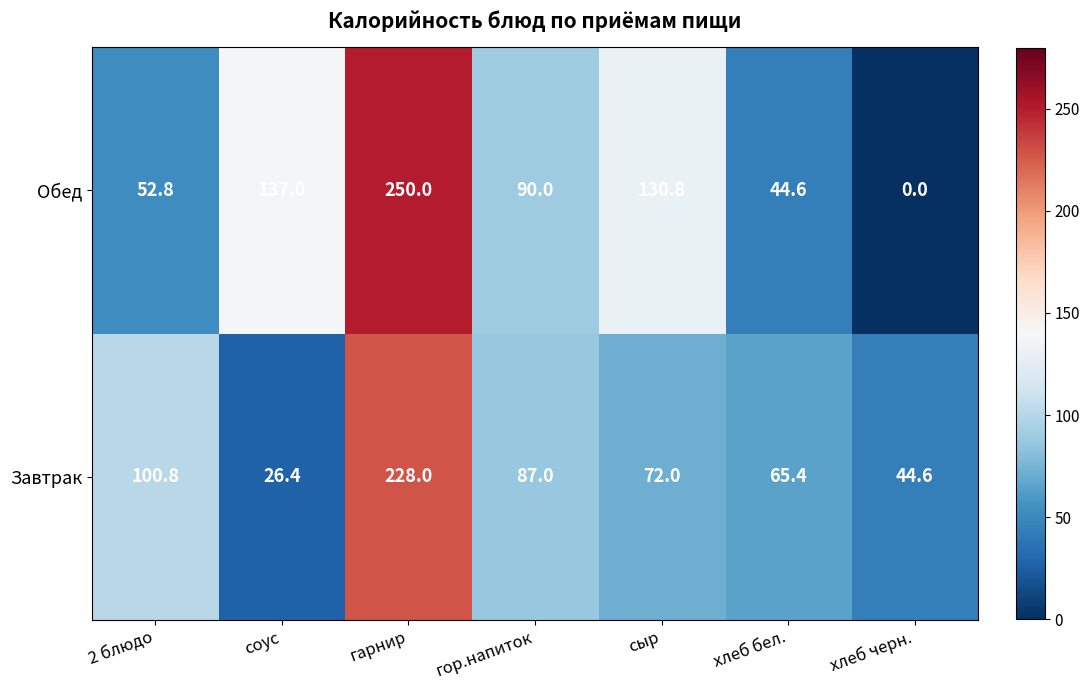

What is the maximum value shown in the chart?

250.0